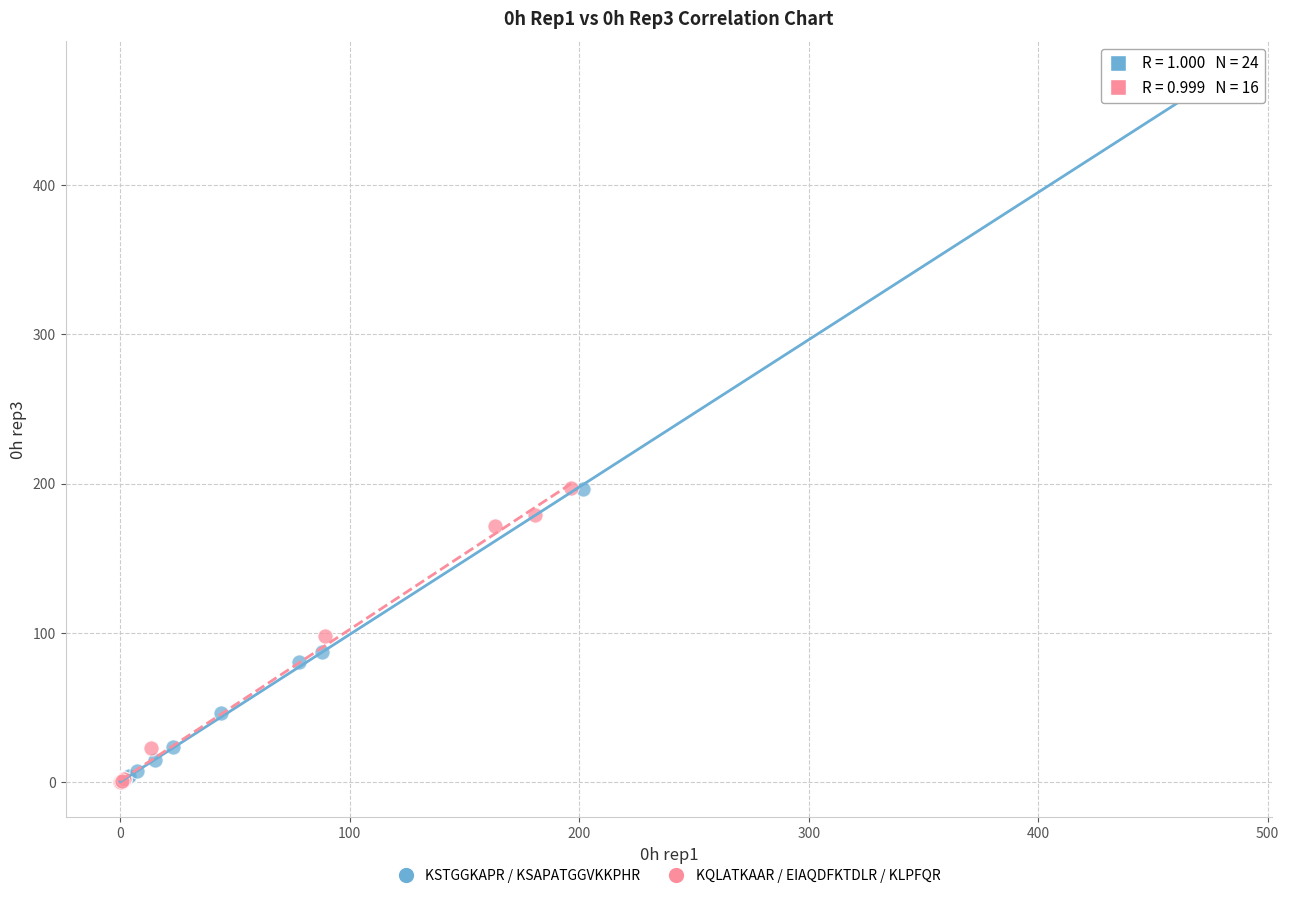

Which series has the largest Y range (max minus min)?

KSTGGKAPR / KSAPATGGVKKPHR